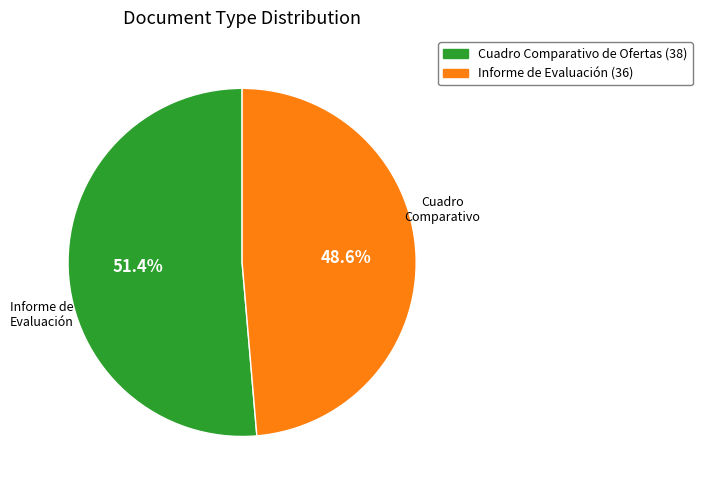

Is there a majority slice in this chart?

Yes